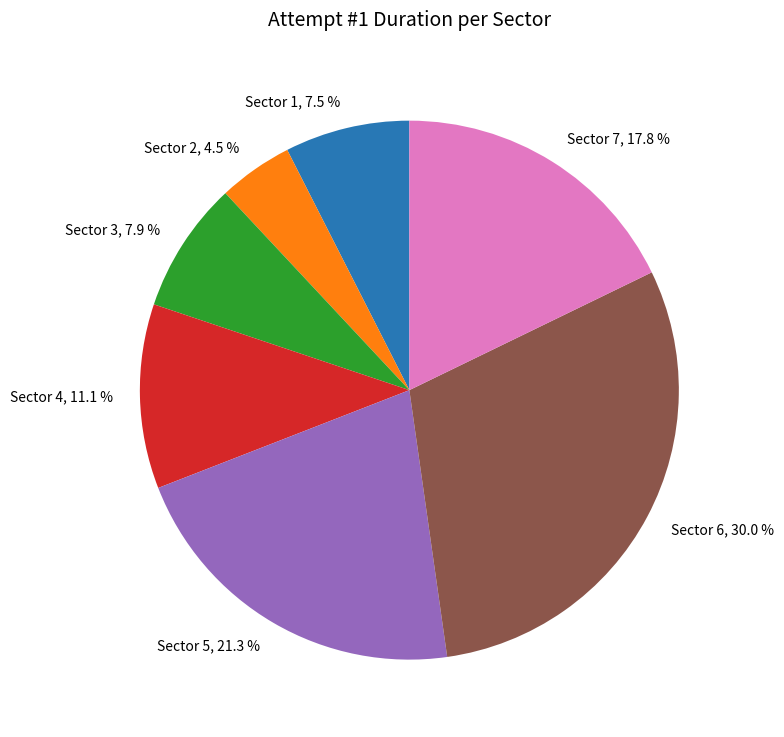

To the nearest percent, what portion does Sector 6 represent?

30%